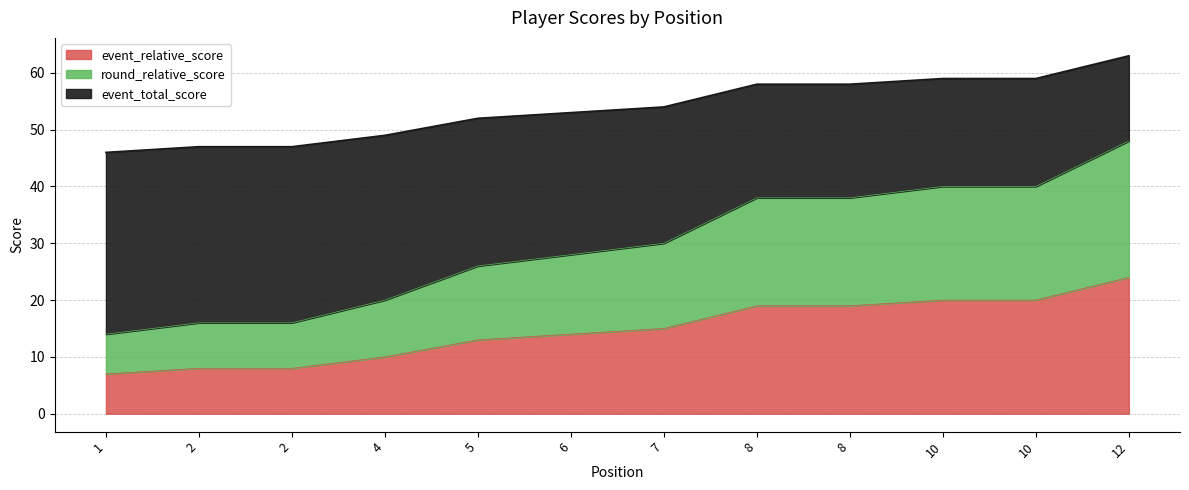

Is it true that event_total_score equals 25 at 10?

False